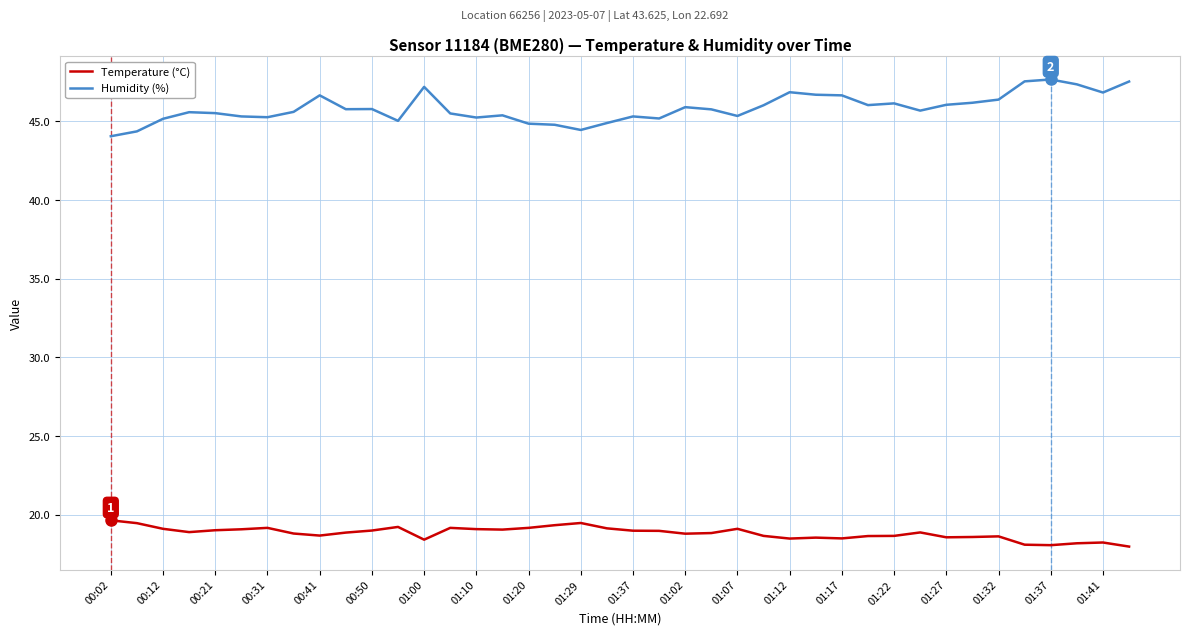

True or false: Humidity (%) and Temperature (°C) cross at least once.

False